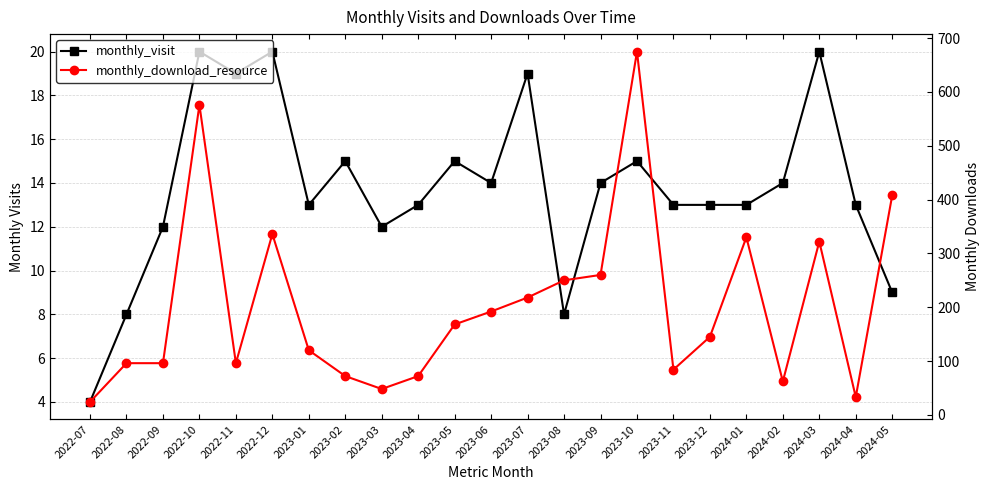

Is this an area chart (filled region under the line)?

No